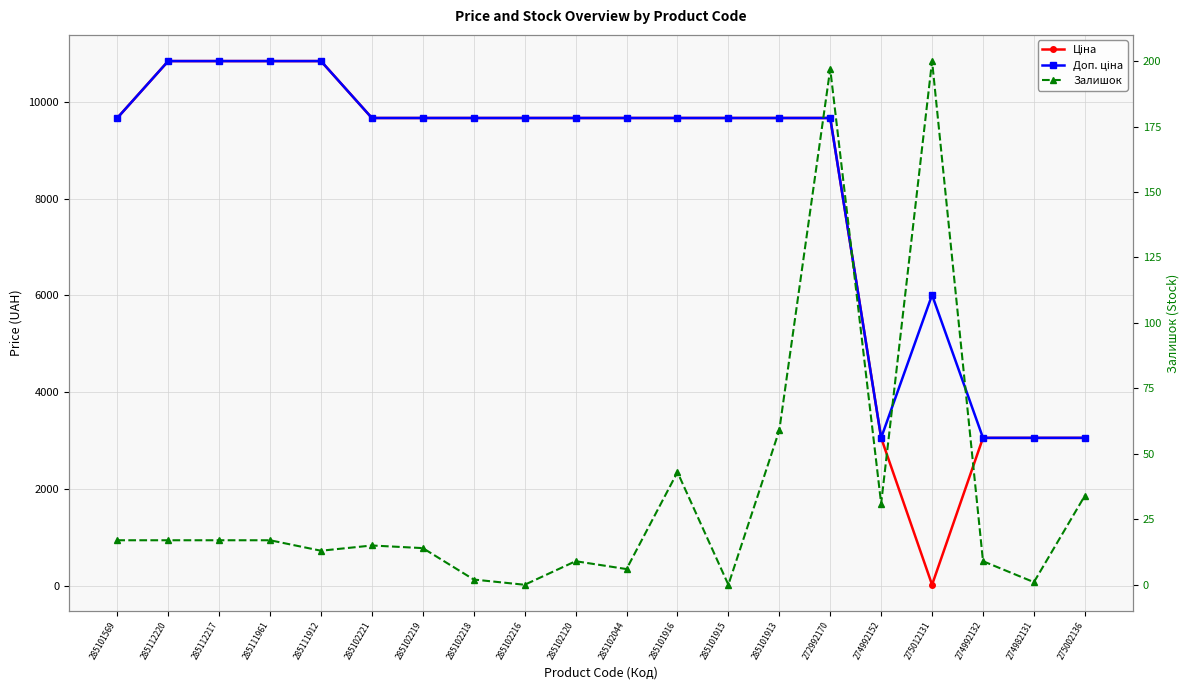

What is the value of the Ціна point at the 7th from the left?

9664.7